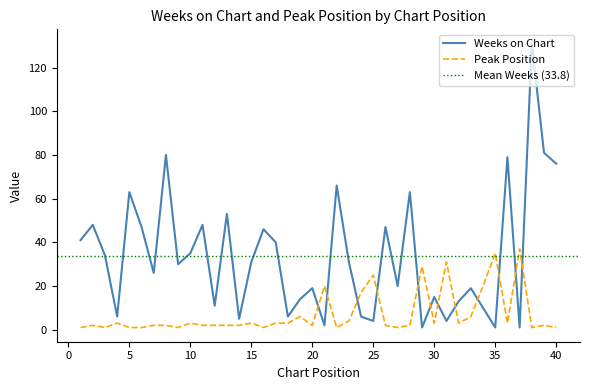

What is the value of the Weeks on Chart point at the 32nd from the left?

13